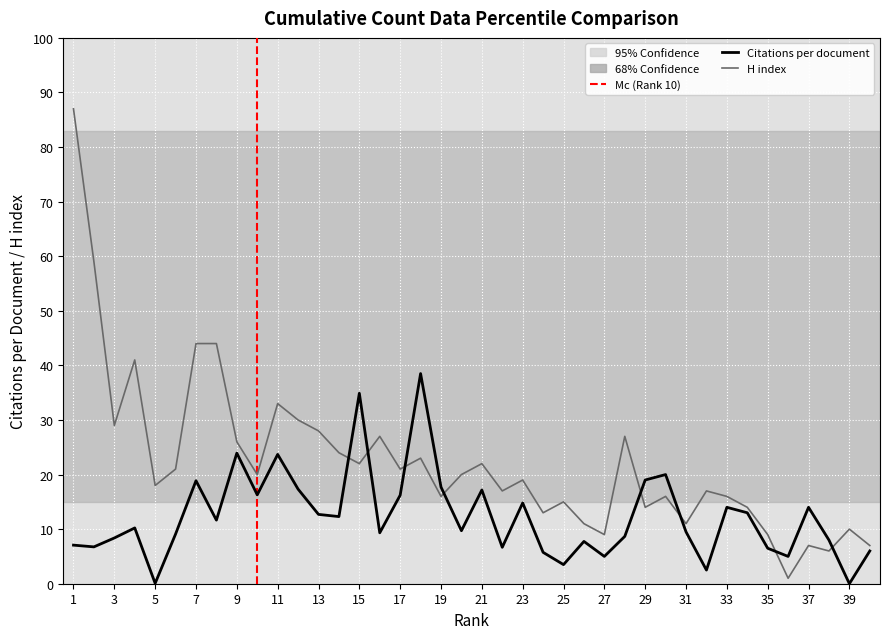

True or false: H index has more than 1 points higher than both neighbors.

True